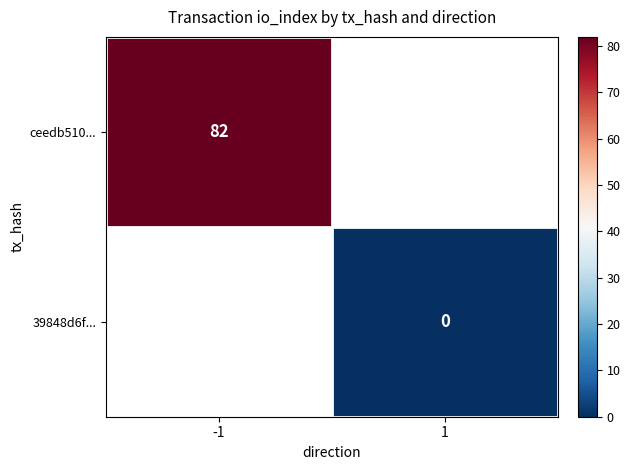

Which label corresponds to the smallest value in the chart?

1